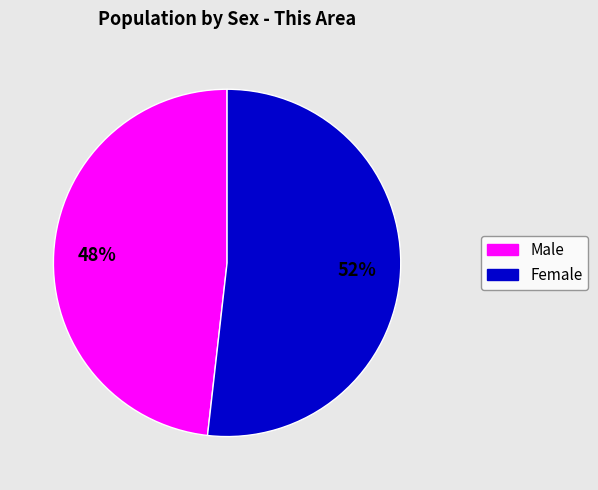

To the nearest percent, what portion does Male represent?

48%